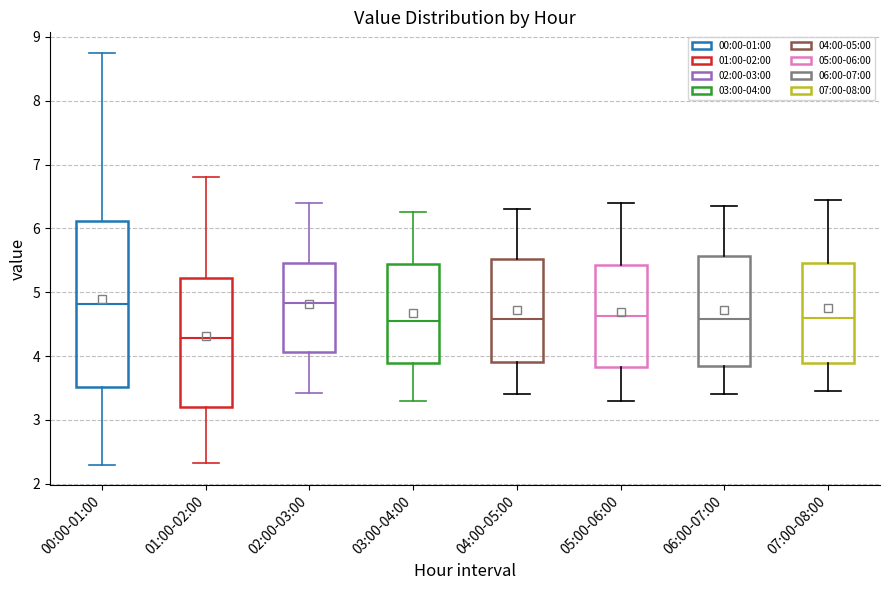

Reading left to right, transcribe this box plot: for each box, give where its median line is, the range the box spans, and where its two whiskers end, as read against the y-axis. The values are not printed on the chart, so give them approximately, as read against the axis.

00:00-01:00: median 4.8, box 3.5 to 6.1, whiskers 2.3 to 8.8
01:00-02:00: median 4.3, box 3.2 to 5.2, whiskers 2.3 to 6.8
02:00-03:00: median 4.8, box 4.1 to 5.5, whiskers 3.4 to 6.4
03:00-04:00: median 4.6, box 3.9 to 5.4, whiskers 3.3 to 6.3
04:00-05:00: median 4.6, box 3.9 to 5.5, whiskers 3.4 to 6.3
05:00-06:00: median 4.6, box 3.8 to 5.4, whiskers 3.3 to 6.4
06:00-07:00: median 4.6, box 3.8 to 5.6, whiskers 3.4 to 6.4
07:00-08:00: median 4.6, box 3.9 to 5.5, whiskers 3.5 to 6.5